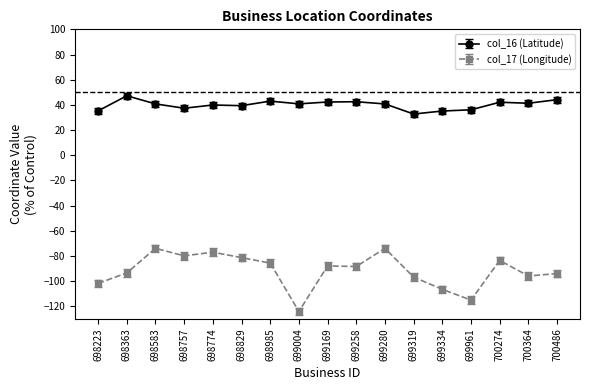

How many data points does each series have?

17